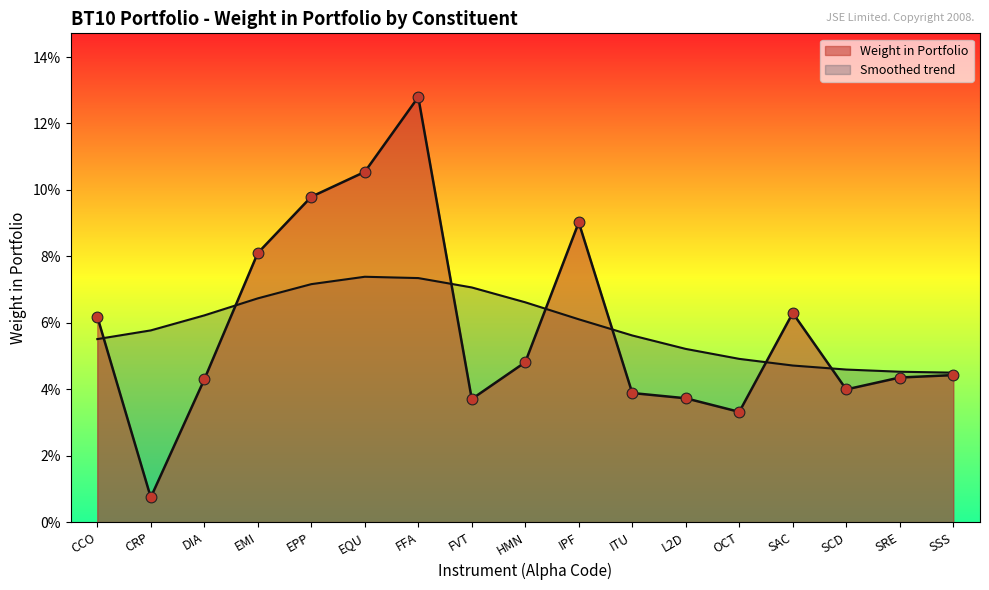

Which has a higher value, CRP or DIA?

DIA